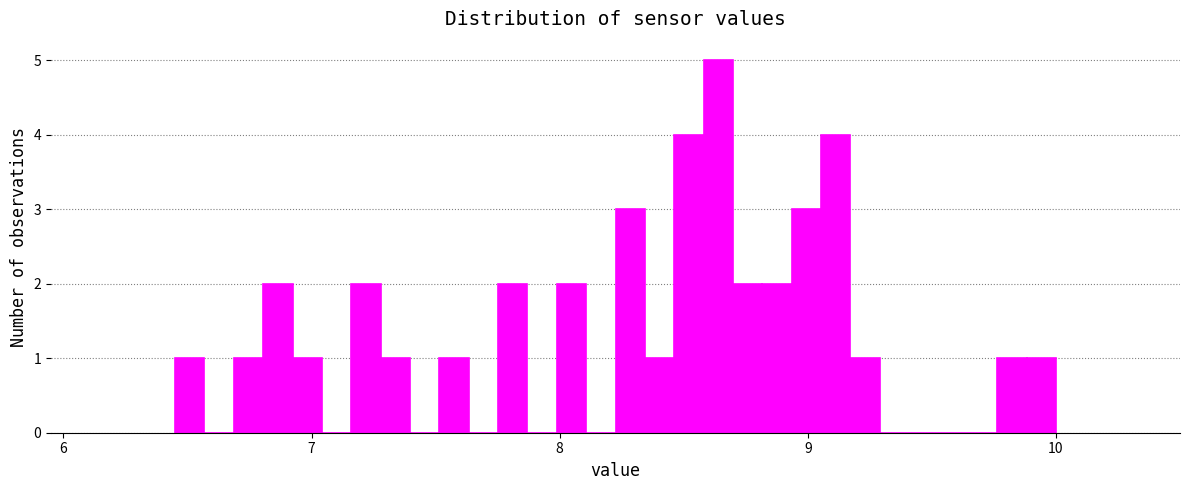

Read against the x-axis, roughly where is the centre of the tallest bar?

8.6